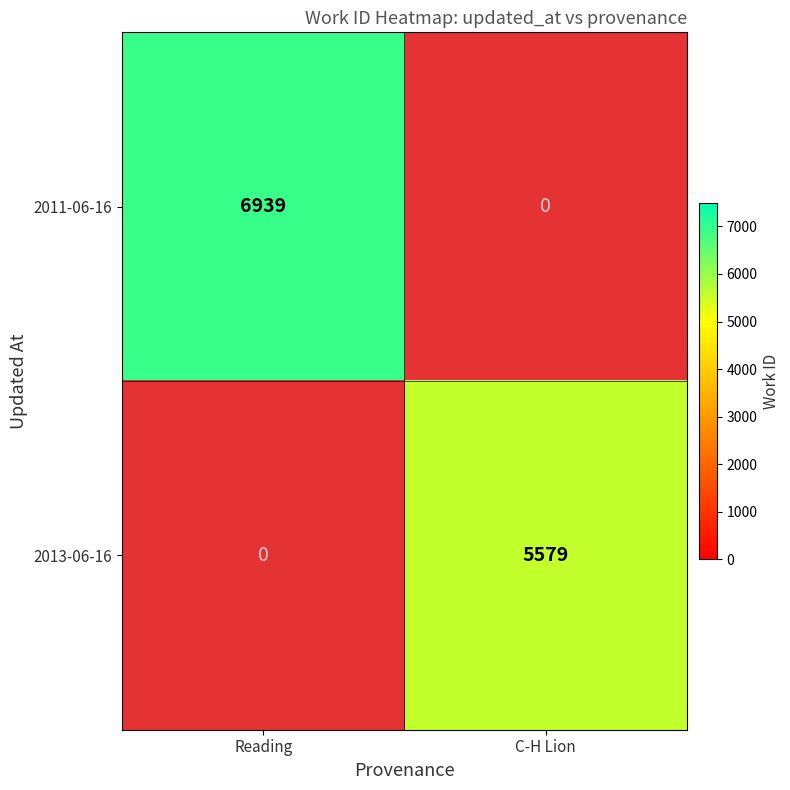

Which label corresponds to the largest value in the chart?

Reading